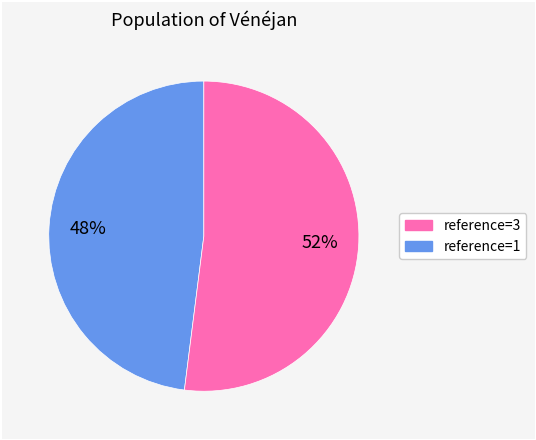

To the nearest percent, what is the average slice percentage?

50%